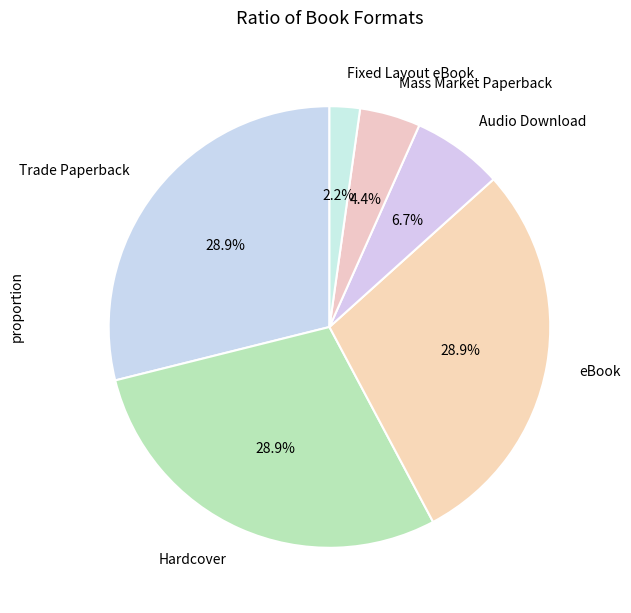

Which has a higher value, Trade Paperback or Mass Market Paperback?

Trade Paperback